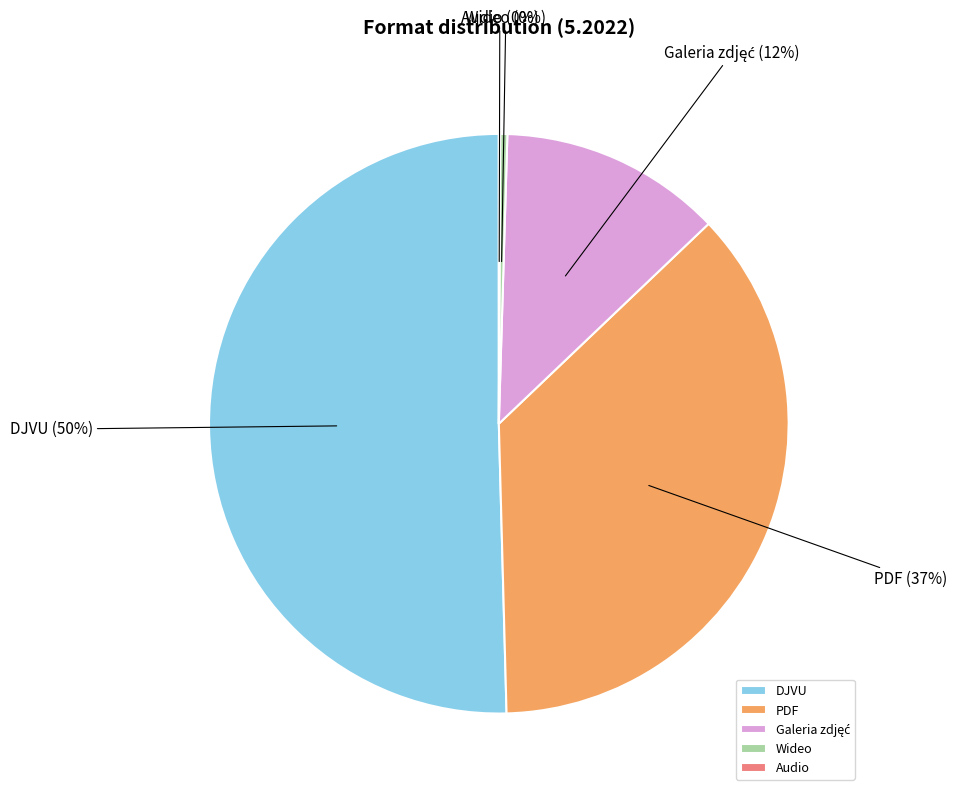

Does any single category account for the majority?

Yes